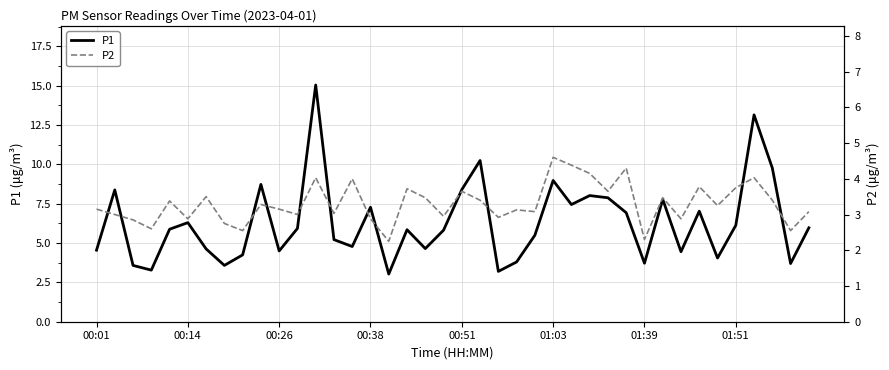

Is it true that P1 equals 3.7 at 01:39?

True